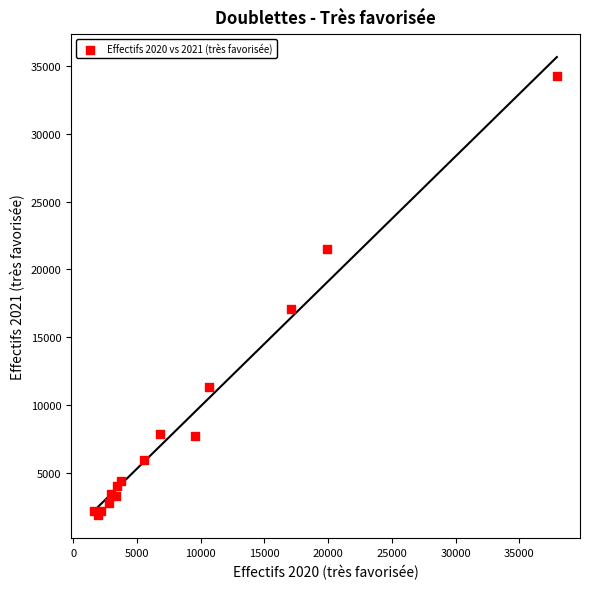

What Y value in the scatter plot is closest to 18037?

17070